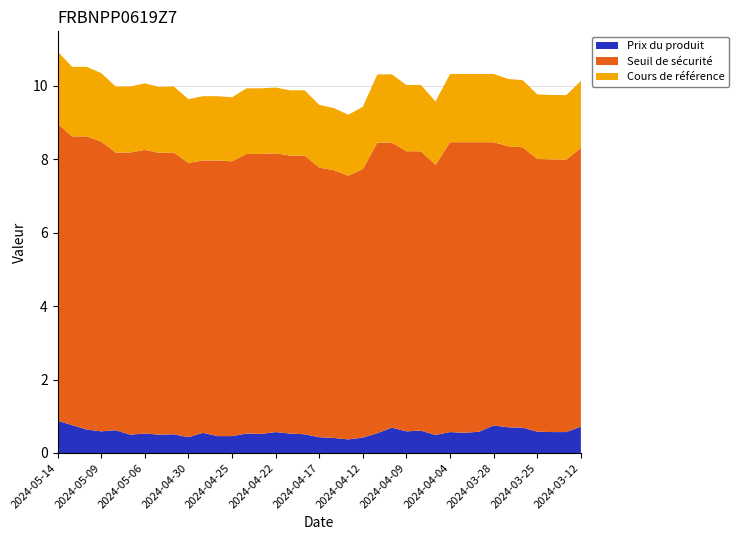

Reading left to right, what are all the values shown in this chart?

Prix du produit: 2024-05-14=0.9	2024-05-13=0.8	2024-05-10=0.6	2024-05-09=0.6	2024-05-08=0.6	2024-05-07=0.5	2024-05-06=0.5	2024-05-03=0.5	2024-05-02=0.5	2024-04-30=0.4	2024-04-29=0.6	2024-04-26=0.5	2024-04-25=0.5	2024-04-24=0.5	2024-04-23=0.5	2024-04-22=0.6	2024-04-19=0.5	2024-04-18=0.5	2024-04-17=0.4	2024-04-16=0.4	2024-04-15=0.4	2024-04-12=0.4	2024-04-11=0.5	2024-04-10=0.7	2024-04-09=0.6	2024-04-08=0.6	2024-04-05=0.5	2024-04-04=0.6	2024-04-03=0.6	2024-04-02=0.6	2024-03-28=0.8	2024-03-27=0.7	2024-03-26=0.7	2024-03-25=0.6	2024-03-22=0.6	2024-03-21=0.6	2024-03-12=0.7
Seuil de sécurité: 2024-05-14=9.0	2024-05-13=8.6	2024-05-10=8.6	2024-05-09=8.5	2024-05-08=8.2	2024-05-07=8.2	2024-05-06=8.3	2024-05-03=8.2	2024-05-02=8.2	2024-04-30=7.9	2024-04-29=8.0	2024-04-26=8.0	2024-04-25=7.9	2024-04-24=8.1	2024-04-23=8.1	2024-04-22=8.2	2024-04-19=8.1	2024-04-18=8.1	2024-04-17=7.8	2024-04-16=7.7	2024-04-15=7.6	2024-04-12=7.7	2024-04-11=8.5	2024-04-10=8.5	2024-04-09=8.2	2024-04-08=8.2	2024-04-05=7.9	2024-04-04=8.5	2024-04-03=8.5	2024-04-02=8.5	2024-03-28=8.5	2024-03-27=8.4	2024-03-26=8.3	2024-03-25=8.0	2024-03-22=8.0	2024-03-21=8.0	2024-03-12=8.3
Cours de référence: 2024-05-14=10.9	2024-05-13=10.5	2024-05-10=10.5	2024-05-09=10.3	2024-05-08=10.0	2024-05-07=10.0	2024-05-06=10.1	2024-05-03=10.0	2024-05-02=10.0	2024-04-30=9.6	2024-04-29=9.7	2024-04-26=9.7	2024-04-25=9.7	2024-04-24=9.9	2024-04-23=9.9	2024-04-22=10.0	2024-04-19=9.9	2024-04-18=9.9	2024-04-17=9.5	2024-04-16=9.4	2024-04-15=9.2	2024-04-12=9.4	2024-04-11=10.3	2024-04-10=10.3	2024-04-09=10.0	2024-04-08=10.0	2024-04-05=9.6	2024-04-04=10.3	2024-04-03=10.3	2024-04-02=10.3	2024-03-28=10.3	2024-03-27=10.2	2024-03-26=10.2	2024-03-25=9.8	2024-03-22=9.8	2024-03-21=9.7	2024-03-12=10.1